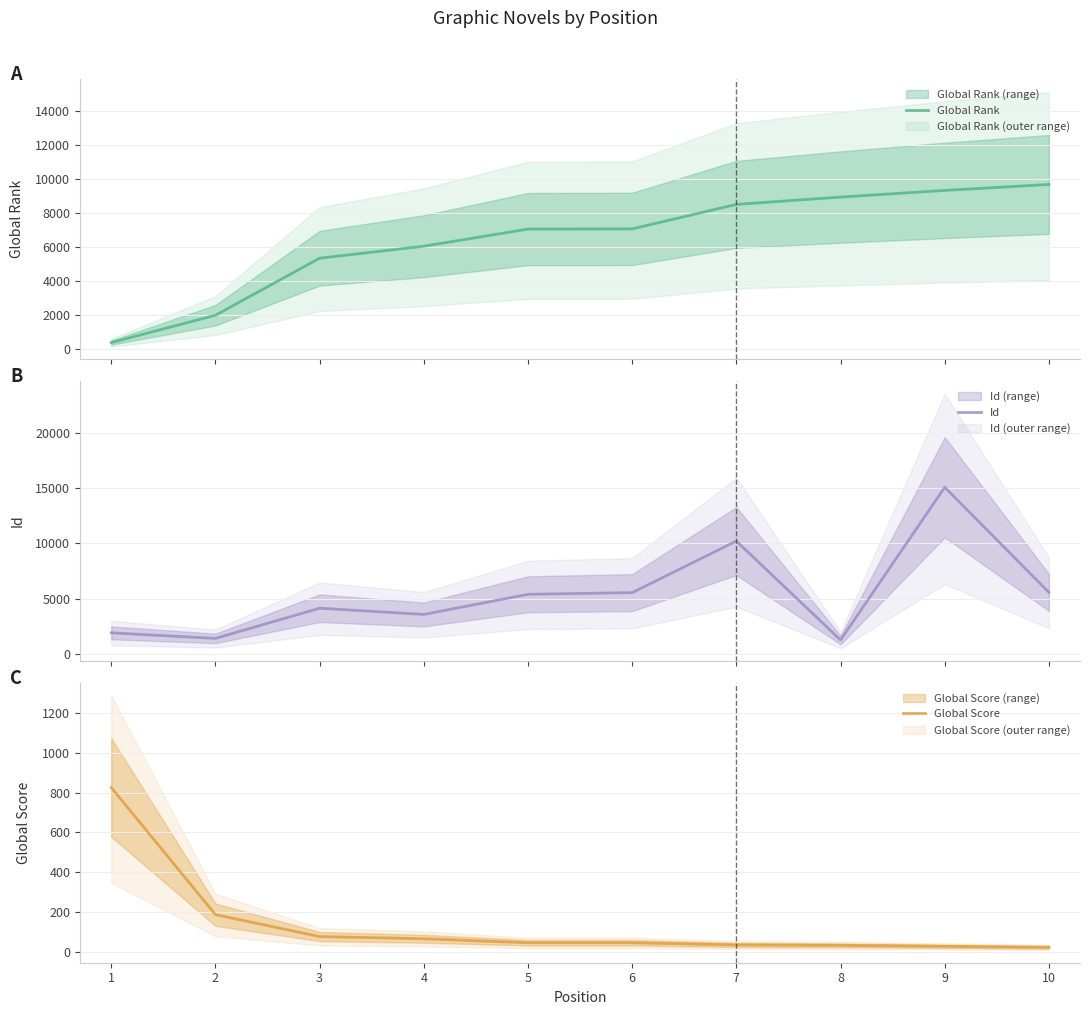

True or false: Global Score and Id intersect in this chart.

False